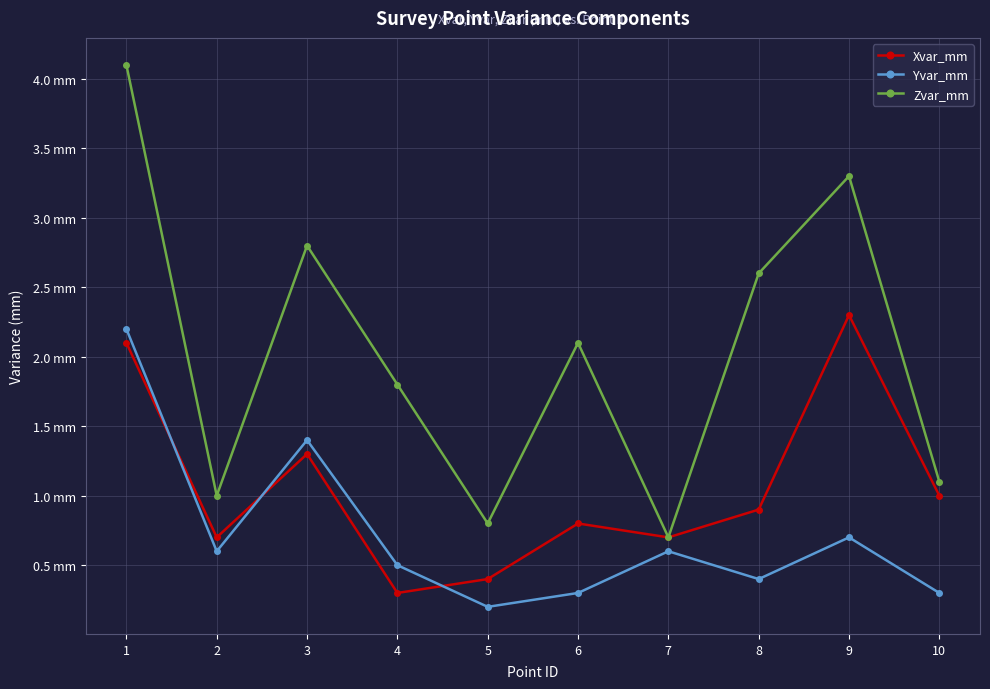

What is the sum of all Zvar_mm values?

20.3